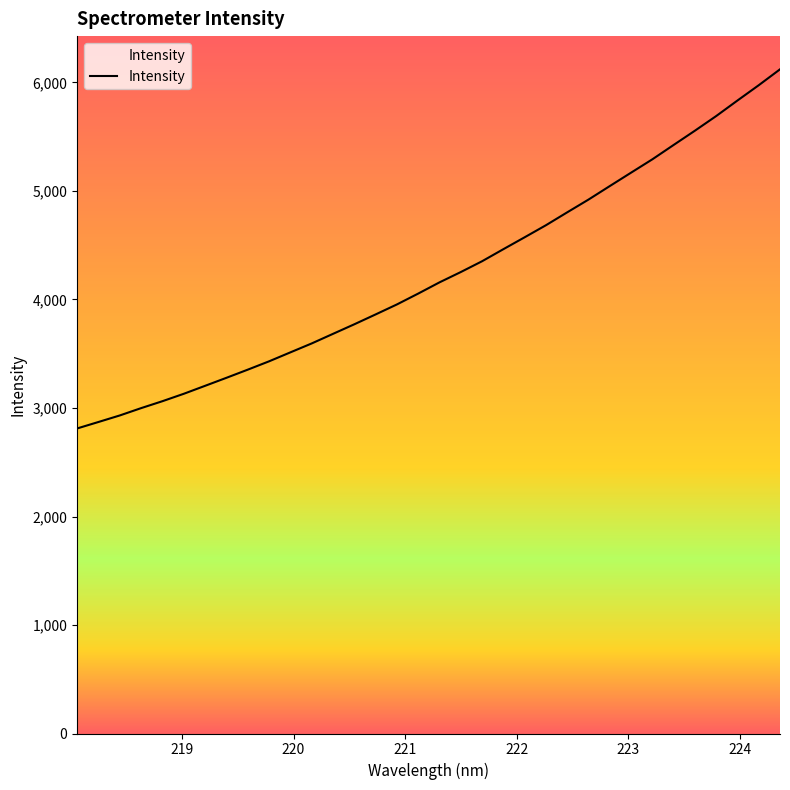

What is the maximum value shown in the chart?

6121.4